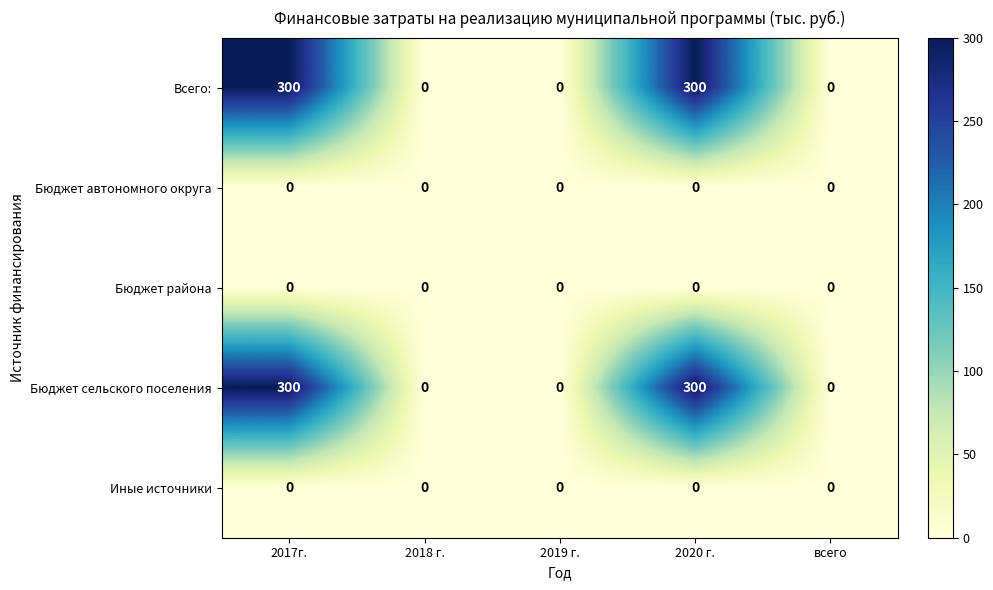

What is the difference between the maximum and minimum values in the Всего: series?

300